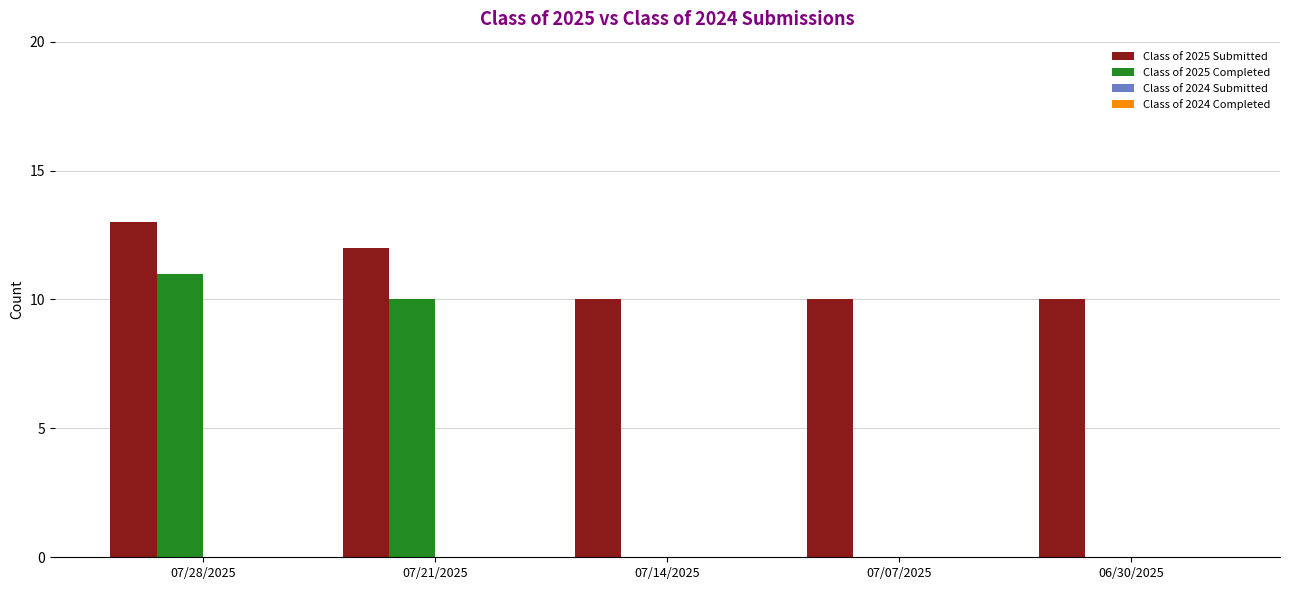

What is the total value across all series at 06/30/2025?

10